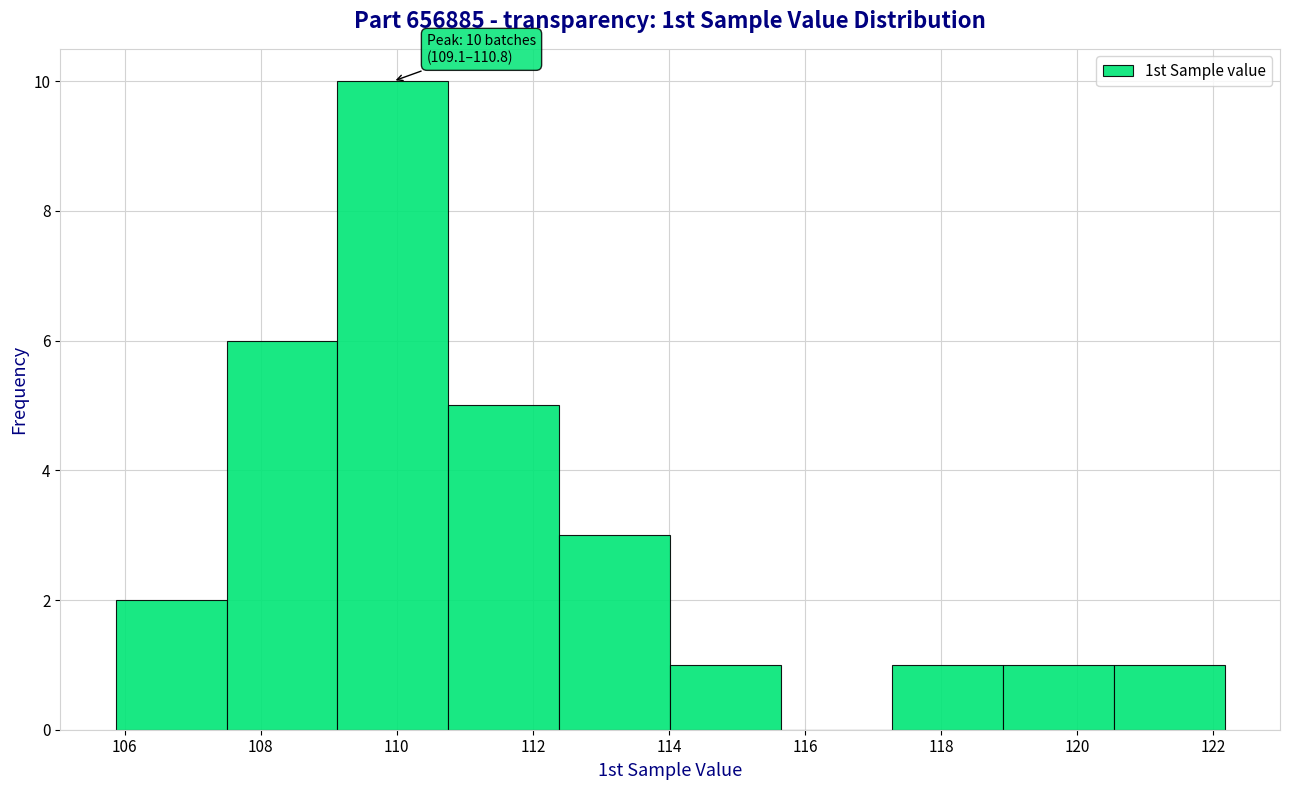

Which range on the x-axis has the tallest bar?

109.2 to 110.8